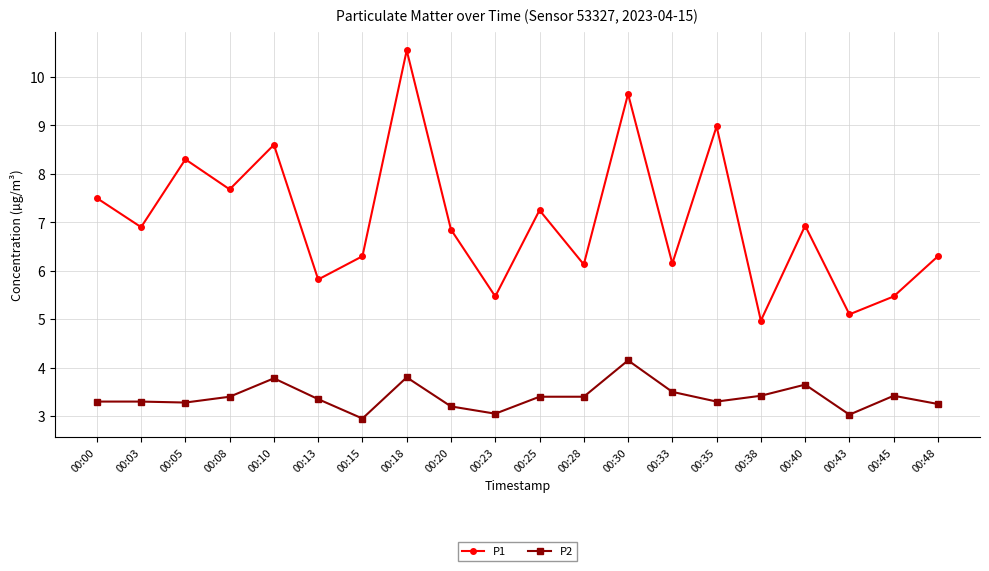

At which category does P1 reach its first local peak?

00:05